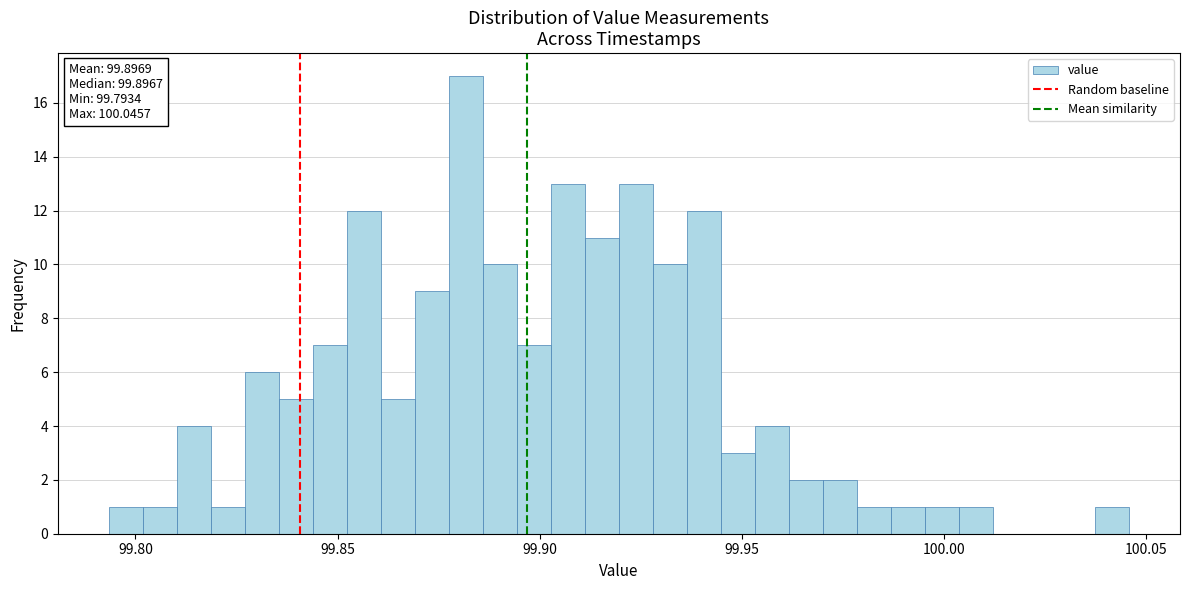

Read against the x-axis, roughly where is the centre of the tallest bar?

99.880